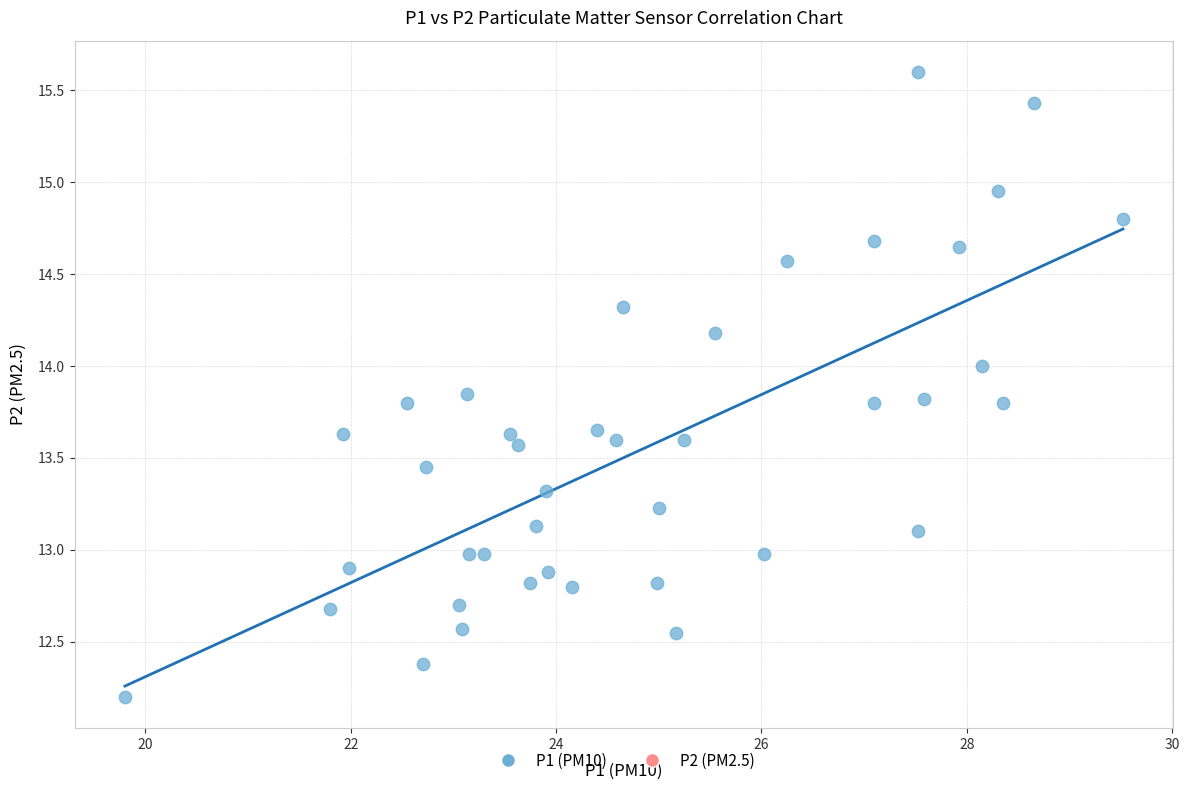

What is the range of X values (max minus min)?

9.7